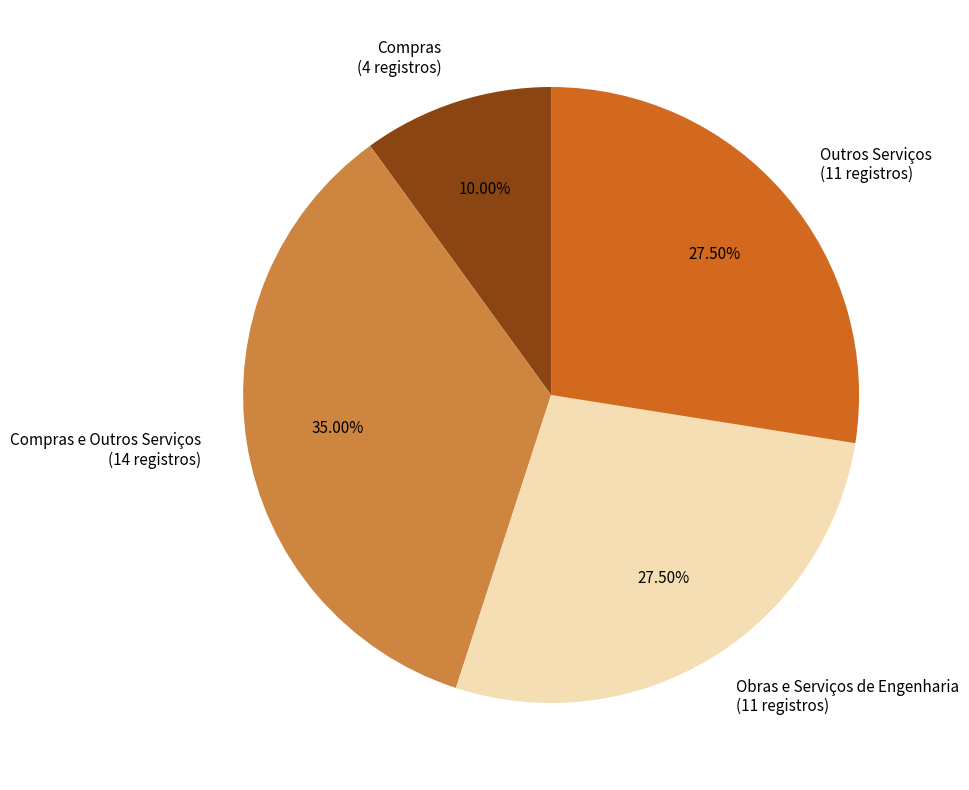

Does any single category account for the majority?

No